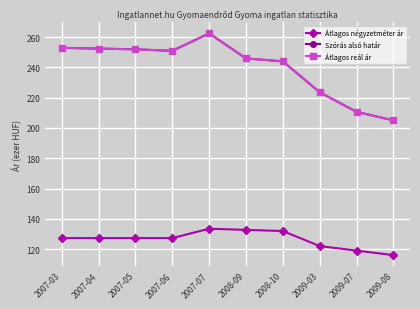

What is the sum of the Átlagos négyzetméter ár values at 2009-08 and 2007-07?

249.5